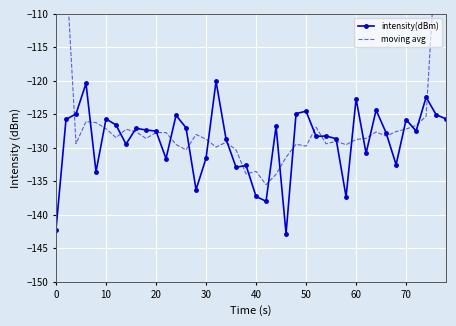

The value of intensity(dBm) at 60 is -58.6. True or false?

False